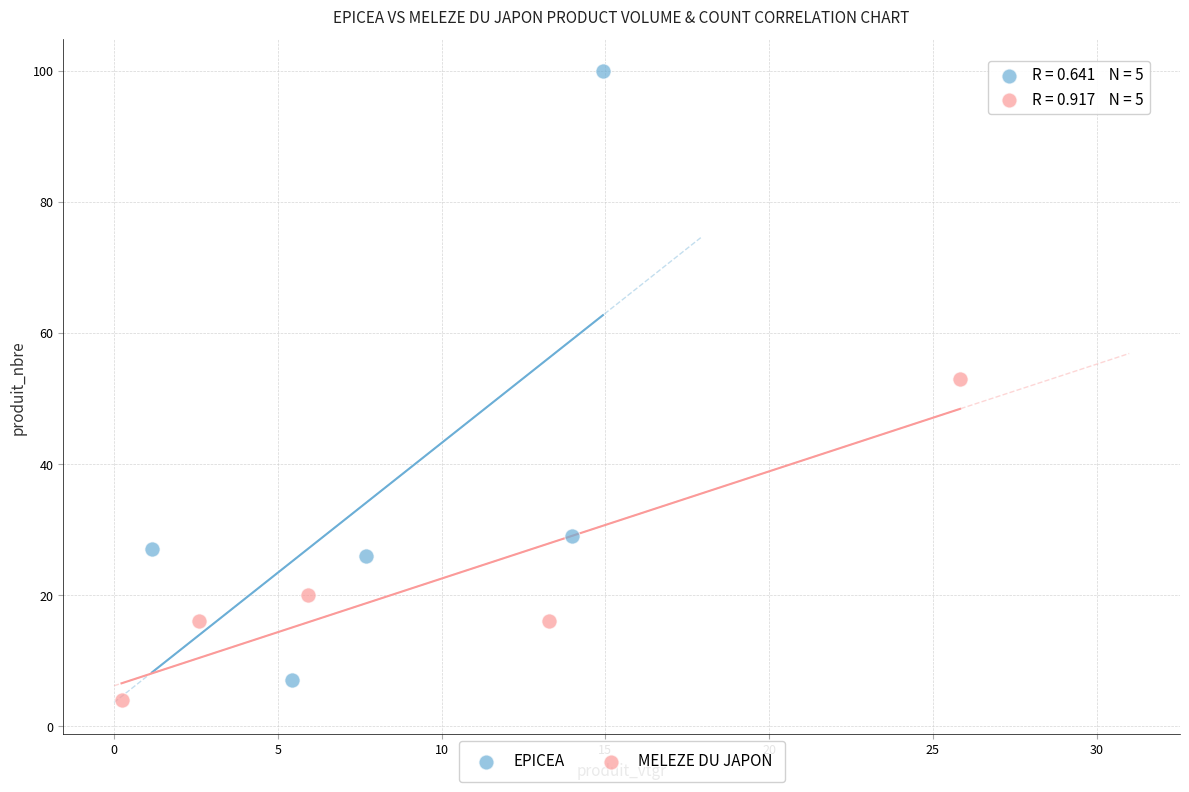

Which series reaches the minimum Y coordinate?

MELEZE DU JAPON